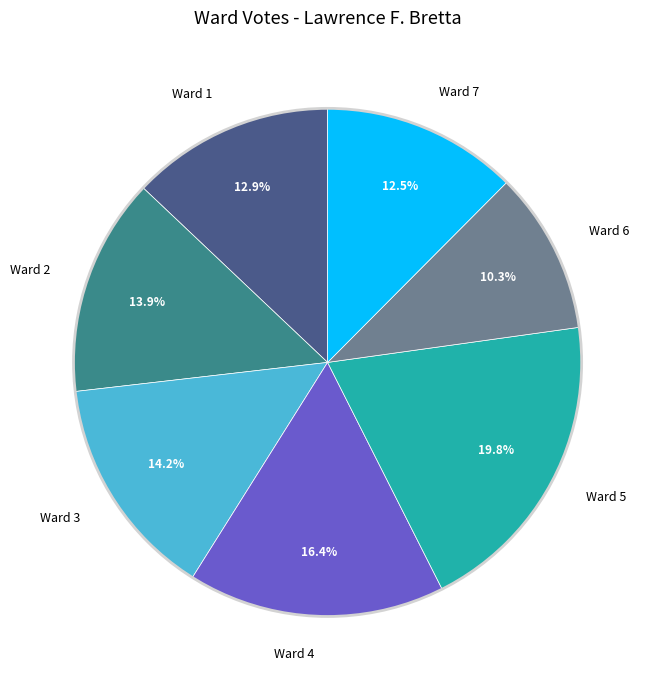

Which slice is the smallest?

Ward 6